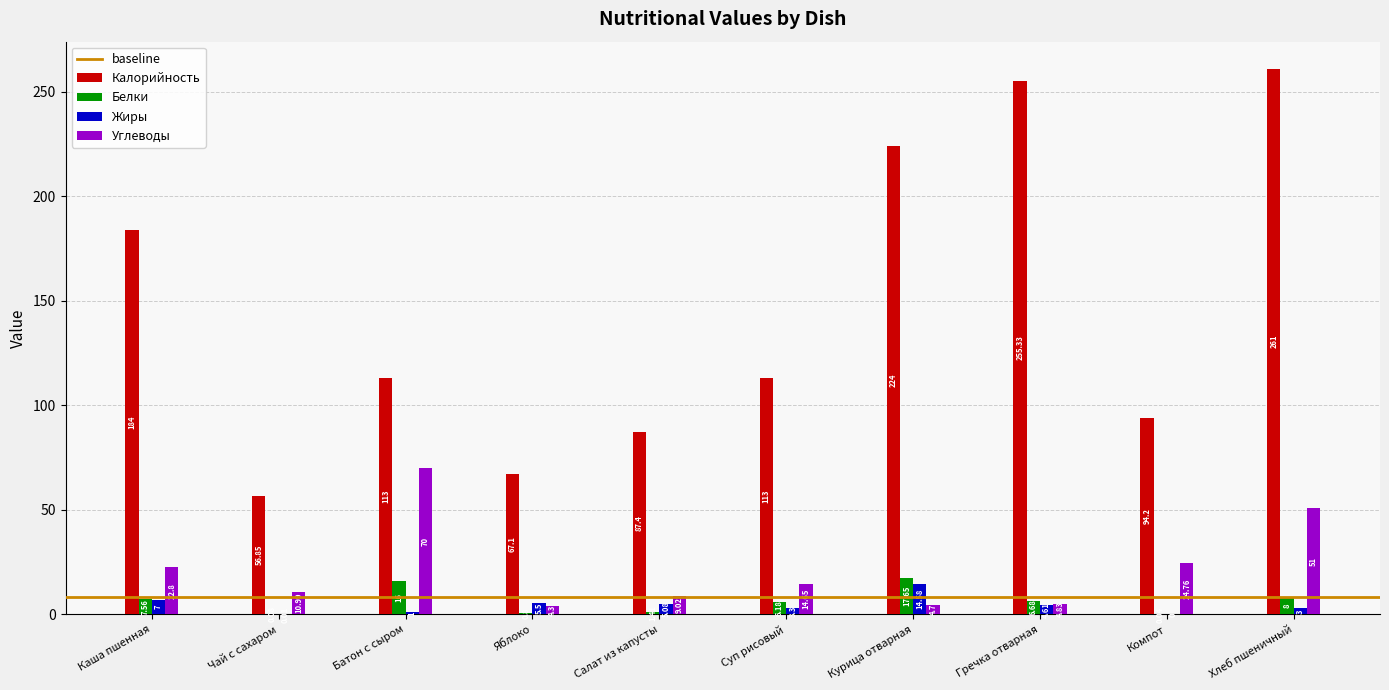

Are the bars grouped side by side (vs. stacked)?

Yes